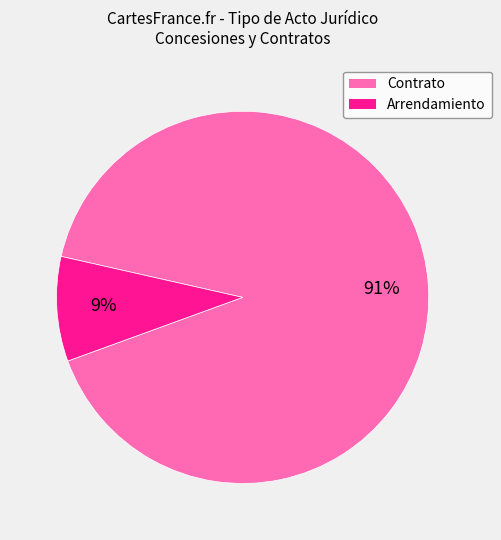

To the nearest percent, what is the difference between the largest and smallest slice percentages?

82%